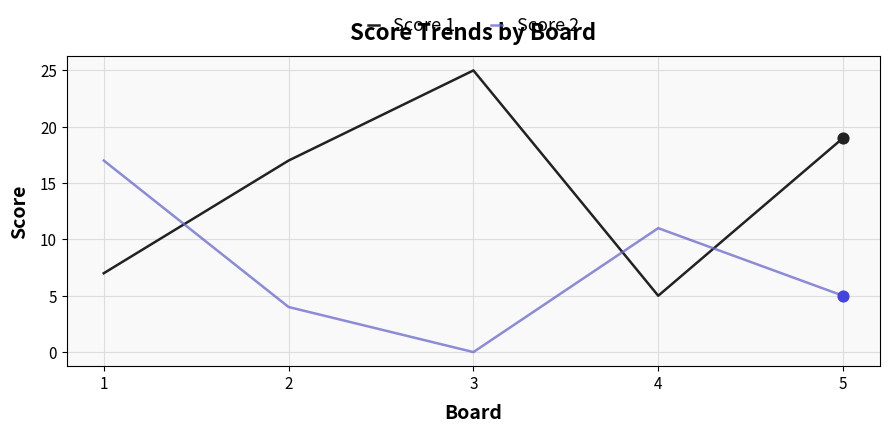

What is the total value across all series at 4?

16